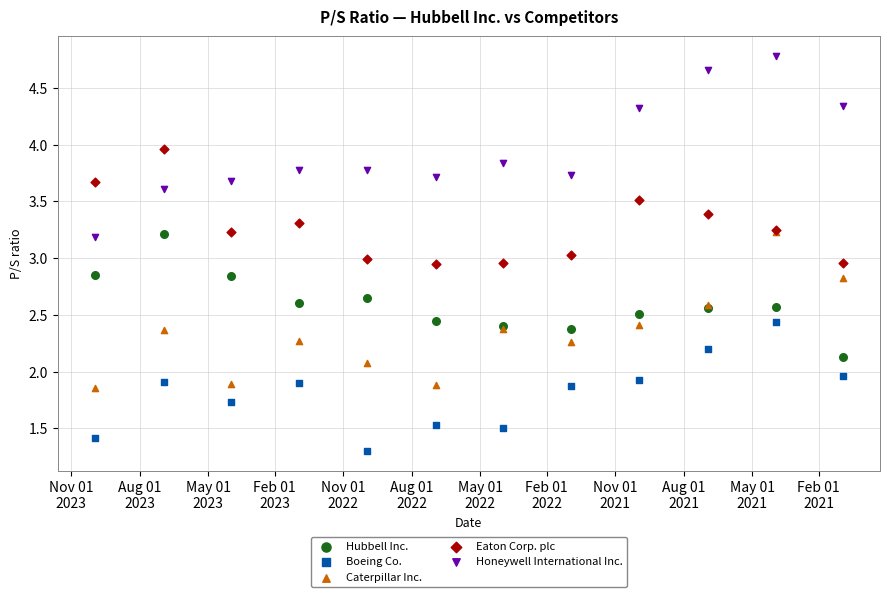

In the Boeing Co. series, what Y value is closest to 1?

1.3